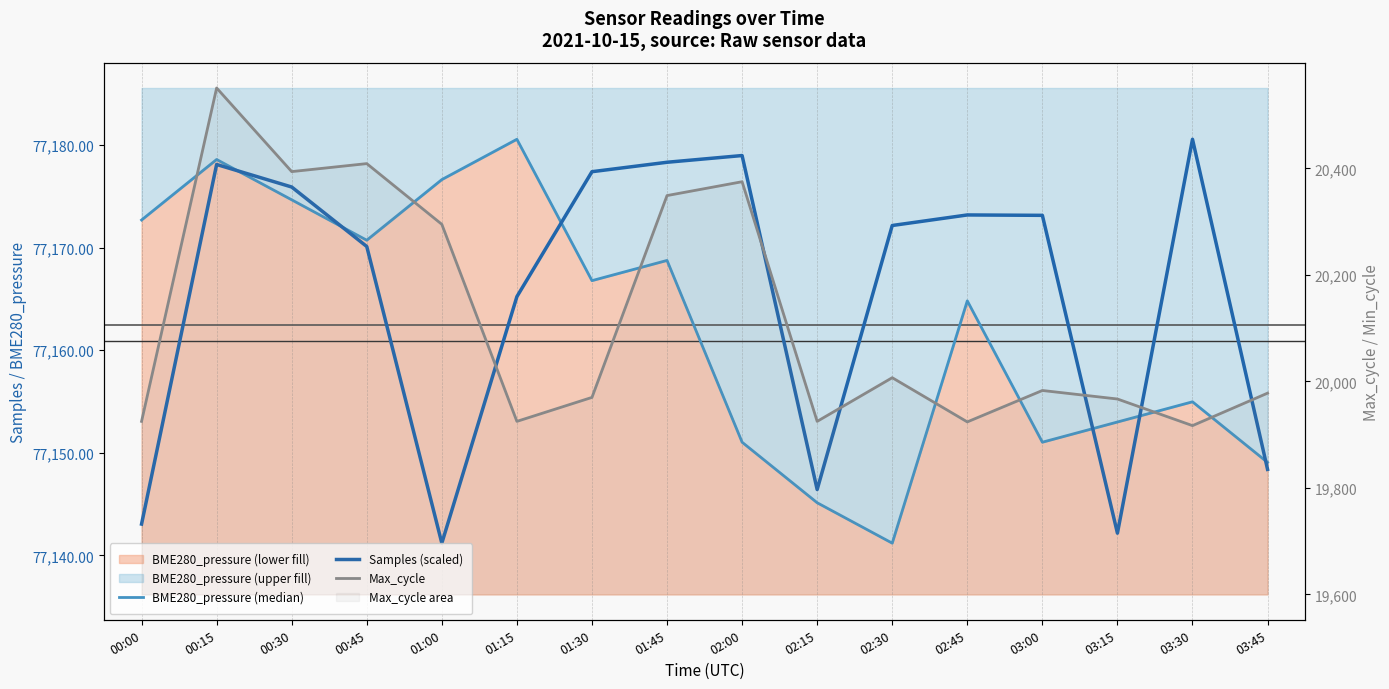

What is the sum of the Max_cycle values at 03:45 and 02:30?

39985.0